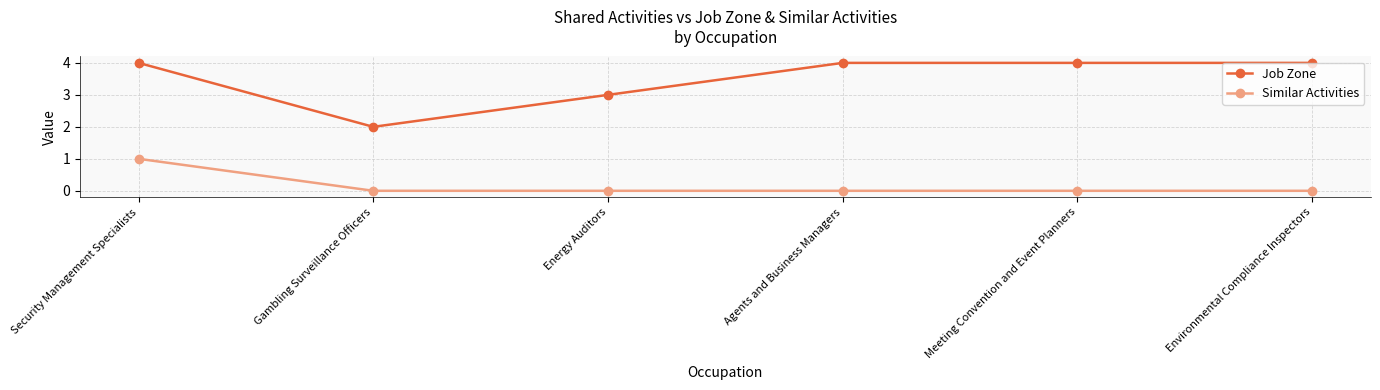

Is it true that Job Zone equals 6 at Security Management Specialists?

False